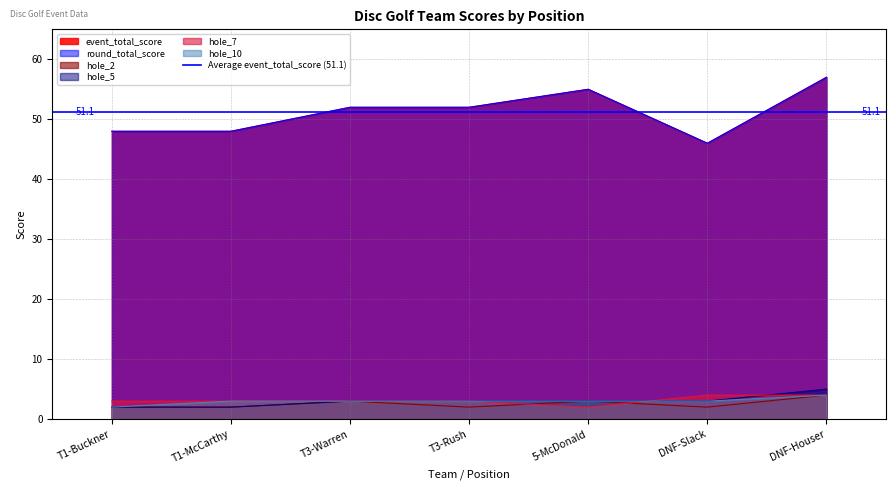

What is the difference between the second highest and minimum values in the hole_10 series?

1